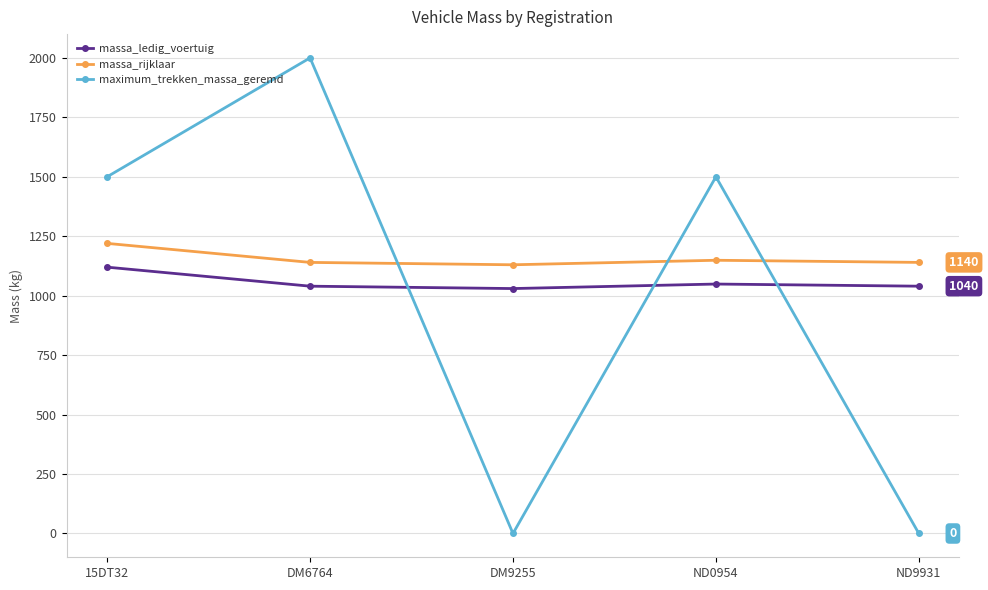

What position from the right is 15DT32?

5